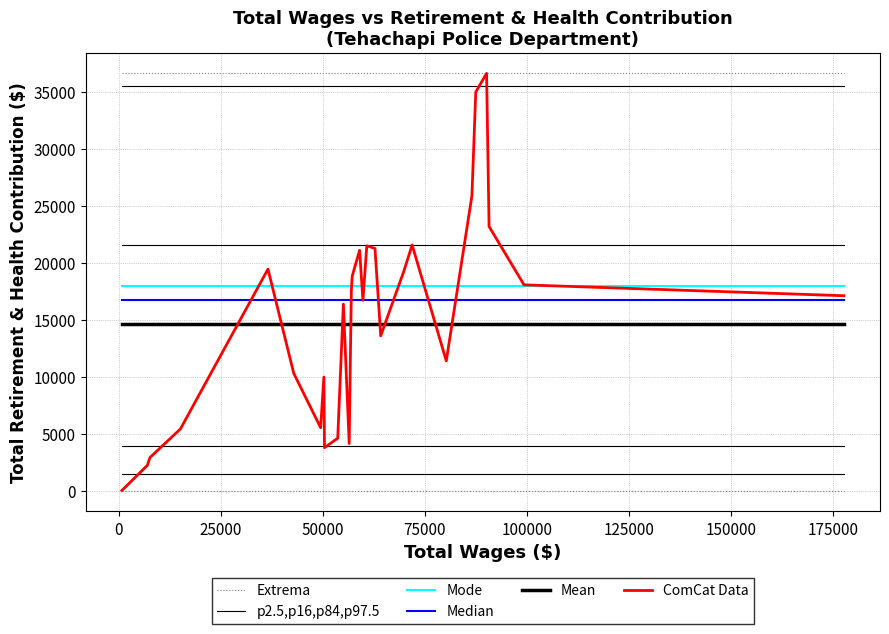

How many lines are shown in the chart?

6